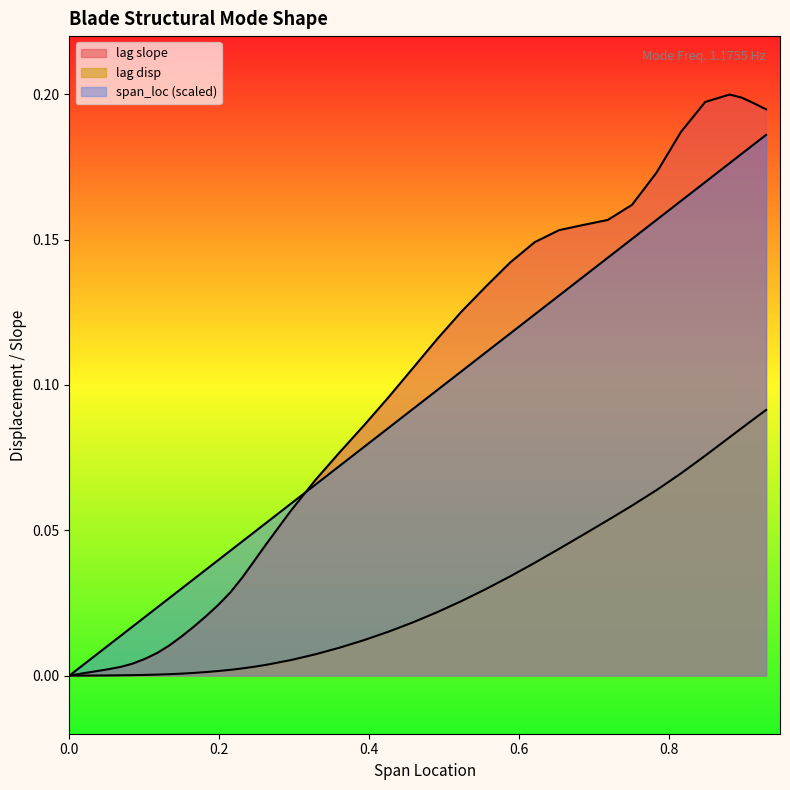

True or false: span_loc has more than 0 interior local peaks.

False